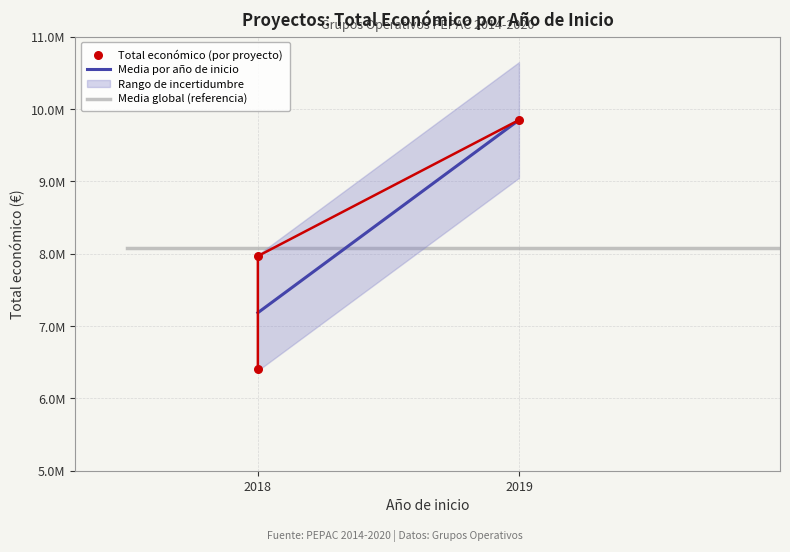

Approximately how many times larger is the value at 2018 compared to 2018?

1.2